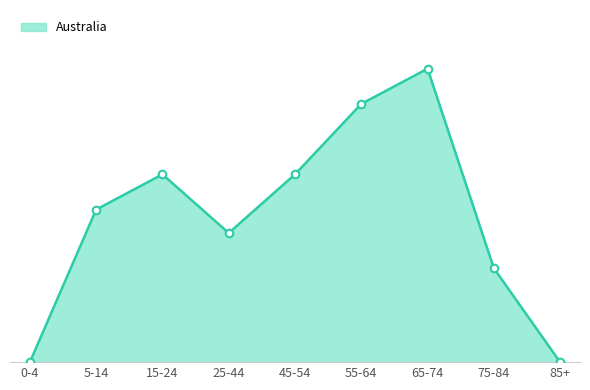

What is the ratio of the value at 15-24 to the value at 75-84?

2.0